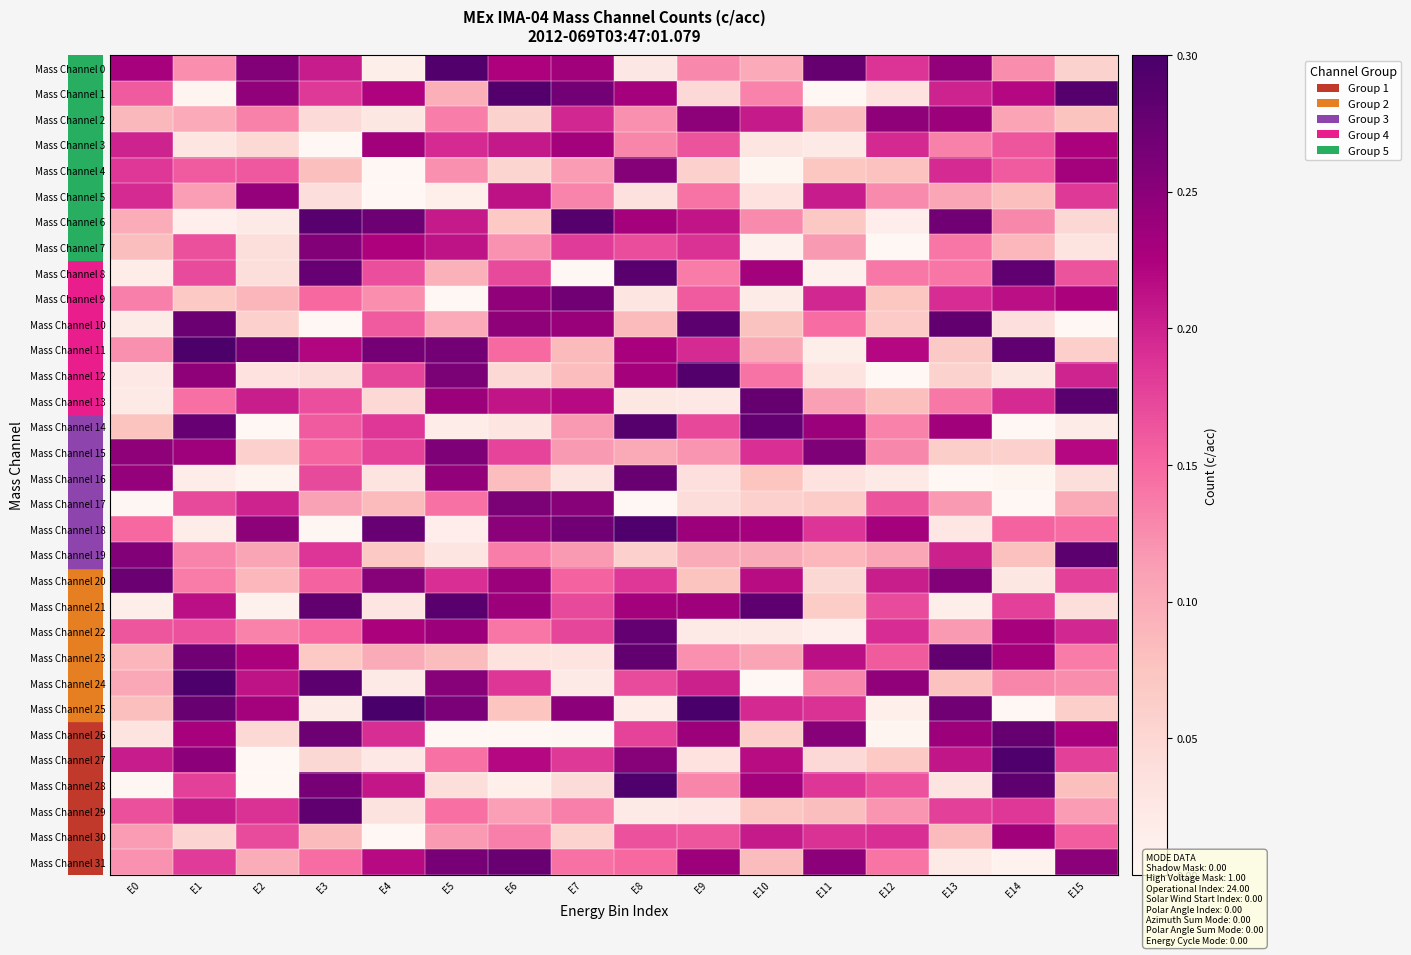

Reading left to right, extract all data points from this chart.

Mass Channel 0: E0=0.2	E1=0.1	E2=0.3	E3=0.2	E4=0.0	E5=0.3	E6=0.2	E7=0.2	E8=0.0	E9=0.1	E10=0.1	E11=0.3	E12=0.2	E13=0.2	E14=0.1	E15=0.1
Mass Channel 1: E0=0.2	E1=0.0	E2=0.2	E3=0.2	E4=0.2	E5=0.1	E6=0.3	E7=0.3	E8=0.2	E9=0.0	E10=0.1	E11=-0.0	E12=0.0	E13=0.2	E14=0.2	E15=0.3
Mass Channel 2: E0=0.1	E1=0.1	E2=0.1	E3=0.0	E4=0.0	E5=0.1	E6=0.1	E7=0.2	E8=0.1	E9=0.2	E10=0.2	E11=0.1	E12=0.2	E13=0.2	E14=0.1	E15=0.1
Mass Channel 3: E0=0.2	E1=0.0	E2=0.0	E3=-0.0	E4=0.2	E5=0.2	E6=0.2	E7=0.2	E8=0.1	E9=0.2	E10=0.0	E11=0.0	E12=0.2	E13=0.1	E14=0.2	E15=0.2
Mass Channel 4: E0=0.2	E1=0.2	E2=0.2	E3=0.1	E4=-0.0	E5=0.1	E6=0.1	E7=0.1	E8=0.3	E9=0.1	E10=0.0	E11=0.1	E12=0.1	E13=0.2	E14=0.2	E15=0.2
Mass Channel 5: E0=0.2	E1=0.1	E2=0.2	E3=0.0	E4=-0.0	E5=0.0	E6=0.2	E7=0.1	E8=0.0	E9=0.1	E10=0.0	E11=0.2	E12=0.1	E13=0.1	E14=0.1	E15=0.2
Mass Channel 6: E0=0.1	E1=0.0	E2=0.0	E3=0.3	E4=0.3	E5=0.2	E6=0.1	E7=0.3	E8=0.2	E9=0.2	E10=0.1	E11=0.1	E12=0.0	E13=0.3	E14=0.1	E15=0.0
Mass Channel 7: E0=0.1	E1=0.2	E2=0.0	E3=0.3	E4=0.2	E5=0.2	E6=0.1	E7=0.2	E8=0.2	E9=0.2	E10=0.0	E11=0.1	E12=-0.0	E13=0.1	E14=0.1	E15=0.0
Mass Channel 8: E0=0.0	E1=0.2	E2=0.0	E3=0.3	E4=0.2	E5=0.1	E6=0.2	E7=-0.0	E8=0.3	E9=0.1	E10=0.2	E11=0.0	E12=0.1	E13=0.1	E14=0.3	E15=0.2
Mass Channel 9: E0=0.1	E1=0.1	E2=0.1	E3=0.1	E4=0.1	E5=-0.0	E6=0.2	E7=0.3	E8=0.0	E9=0.2	E10=0.0	E11=0.2	E12=0.1	E13=0.2	E14=0.2	E15=0.2
Mass Channel 10: E0=0.0	E1=0.3	E2=0.1	E3=-0.0	E4=0.2	E5=0.1	E6=0.2	E7=0.2	E8=0.1	E9=0.3	E10=0.1	E11=0.1	E12=0.1	E13=0.3	E14=0.0	E15=-0.0
Mass Channel 11: E0=0.1	E1=0.3	E2=0.3	E3=0.2	E4=0.3	E5=0.3	E6=0.1	E7=0.1	E8=0.2	E9=0.2	E10=0.1	E11=0.0	E12=0.2	E13=0.1	E14=0.3	E15=0.1
Mass Channel 12: E0=0.0	E1=0.2	E2=0.0	E3=0.0	E4=0.2	E5=0.3	E6=0.0	E7=0.1	E8=0.2	E9=0.3	E10=0.1	E11=0.0	E12=-0.0	E13=0.1	E14=0.0	E15=0.2
Mass Channel 13: E0=0.0	E1=0.1	E2=0.2	E3=0.2	E4=0.0	E5=0.2	E6=0.2	E7=0.2	E8=0.0	E9=0.0	E10=0.3	E11=0.1	E12=0.1	E13=0.1	E14=0.2	E15=0.3
Mass Channel 14: E0=0.1	E1=0.3	E2=-0.0	E3=0.2	E4=0.2	E5=0.0	E6=0.0	E7=0.1	E8=0.3	E9=0.2	E10=0.3	E11=0.2	E12=0.1	E13=0.2	E14=-0.0	E15=0.0
Mass Channel 15: E0=0.2	E1=0.2	E2=0.1	E3=0.2	E4=0.2	E5=0.3	E6=0.2	E7=0.1	E8=0.1	E9=0.1	E10=0.2	E11=0.3	E12=0.1	E13=0.1	E14=0.1	E15=0.2
Mass Channel 16: E0=0.2	E1=0.0	E2=0.0	E3=0.2	E4=0.0	E5=0.2	E6=0.1	E7=0.0	E8=0.3	E9=0.0	E10=0.1	E11=0.0	E12=0.0	E13=-0.0	E14=0.0	E15=0.0
Mass Channel 17: E0=0.0	E1=0.2	E2=0.2	E3=0.1	E4=0.1	E5=0.1	E6=0.3	E7=0.3	E8=-0.0	E9=0.0	E10=0.1	E11=0.1	E12=0.2	E13=0.1	E14=0.0	E15=0.1
Mass Channel 18: E0=0.1	E1=0.0	E2=0.2	E3=0.0	E4=0.3	E5=0.0	E6=0.3	E7=0.3	E8=0.3	E9=0.2	E10=0.2	E11=0.2	E12=0.2	E13=0.0	E14=0.2	E15=0.1
Mass Channel 19: E0=0.3	E1=0.1	E2=0.1	E3=0.2	E4=0.1	E5=0.0	E6=0.1	E7=0.1	E8=0.1	E9=0.1	E10=0.1	E11=0.1	E12=0.1	E13=0.2	E14=0.1	E15=0.3
Mass Channel 20: E0=0.3	E1=0.1	E2=0.1	E3=0.2	E4=0.3	E5=0.2	E6=0.2	E7=0.2	E8=0.2	E9=0.1	E10=0.2	E11=0.0	E12=0.2	E13=0.3	E14=0.0	E15=0.2
Mass Channel 21: E0=0.0	E1=0.2	E2=0.0	E3=0.3	E4=0.0	E5=0.3	E6=0.2	E7=0.2	E8=0.2	E9=0.2	E10=0.3	E11=0.1	E12=0.2	E13=0.0	E14=0.2	E15=0.0
Mass Channel 22: E0=0.2	E1=0.2	E2=0.1	E3=0.1	E4=0.2	E5=0.2	E6=0.1	E7=0.2	E8=0.3	E9=0.0	E10=0.0	E11=0.0	E12=0.2	E13=0.1	E14=0.2	E15=0.2
Mass Channel 23: E0=0.1	E1=0.3	E2=0.2	E3=0.1	E4=0.1	E5=0.1	E6=0.0	E7=0.0	E8=0.3	E9=0.1	E10=0.1	E11=0.2	E12=0.2	E13=0.3	E14=0.2	E15=0.1
Mass Channel 24: E0=0.1	E1=0.3	E2=0.2	E3=0.3	E4=0.0	E5=0.3	E6=0.2	E7=0.0	E8=0.2	E9=0.2	E10=-0.0	E11=0.1	E12=0.2	E13=0.1	E14=0.1	E15=0.1
Mass Channel 25: E0=0.1	E1=0.3	E2=0.2	E3=0.0	E4=0.3	E5=0.3	E6=0.1	E7=0.2	E8=0.0	E9=0.3	E10=0.2	E11=0.2	E12=0.0	E13=0.3	E14=-0.0	E15=0.1
Mass Channel 26: E0=0.0	E1=0.2	E2=0.0	E3=0.3	E4=0.2	E5=-0.0	E6=-0.0	E7=0.0	E8=0.2	E9=0.2	E10=0.1	E11=0.3	E12=0.0	E13=0.2	E14=0.3	E15=0.2
Mass Channel 27: E0=0.2	E1=0.2	E2=-0.0	E3=0.0	E4=0.0	E5=0.1	E6=0.2	E7=0.2	E8=0.3	E9=0.0	E10=0.2	E11=0.0	E12=0.1	E13=0.2	E14=0.3	E15=0.2
Mass Channel 28: E0=0.0	E1=0.2	E2=-0.0	E3=0.3	E4=0.2	E5=0.0	E6=0.0	E7=0.0	E8=0.3	E9=0.1	E10=0.2	E11=0.2	E12=0.2	E13=0.0	E14=0.3	E15=0.1
Mass Channel 29: E0=0.2	E1=0.2	E2=0.2	E3=0.3	E4=0.0	E5=0.1	E6=0.1	E7=0.1	E8=0.0	E9=0.0	E10=0.1	E11=0.1	E12=0.1	E13=0.2	E14=0.2	E15=0.1
Mass Channel 30: E0=0.1	E1=0.1	E2=0.2	E3=0.1	E4=-0.0	E5=0.1	E6=0.1	E7=0.1	E8=0.2	E9=0.2	E10=0.2	E11=0.2	E12=0.2	E13=0.1	E14=0.2	E15=0.2
Mass Channel 31: E0=0.1	E1=0.2	E2=0.1	E3=0.1	E4=0.2	E5=0.3	E6=0.3	E7=0.1	E8=0.1	E9=0.2	E10=0.1	E11=0.2	E12=0.1	E13=0.0	E14=0.0	E15=0.3